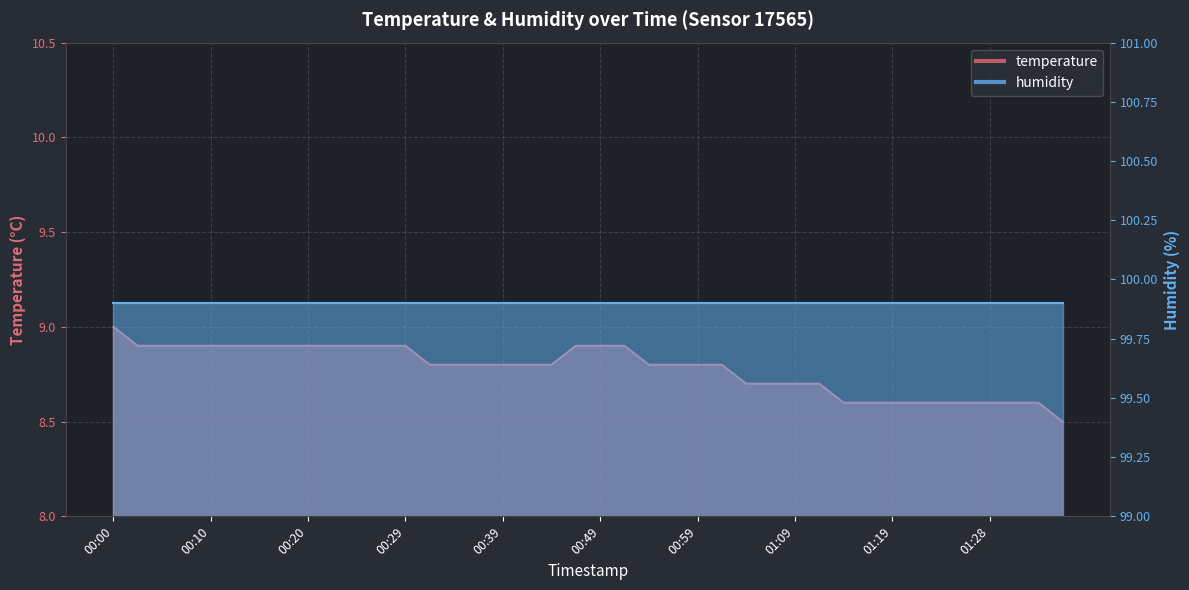

How many values are between 8 and 9?

40